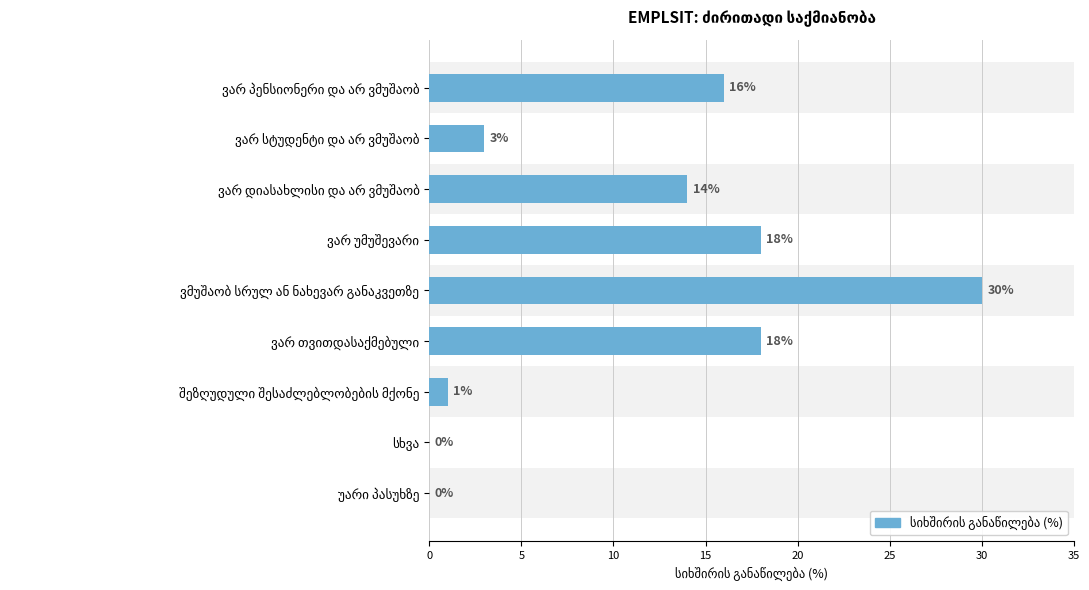

What is the greatest value displayed?

30